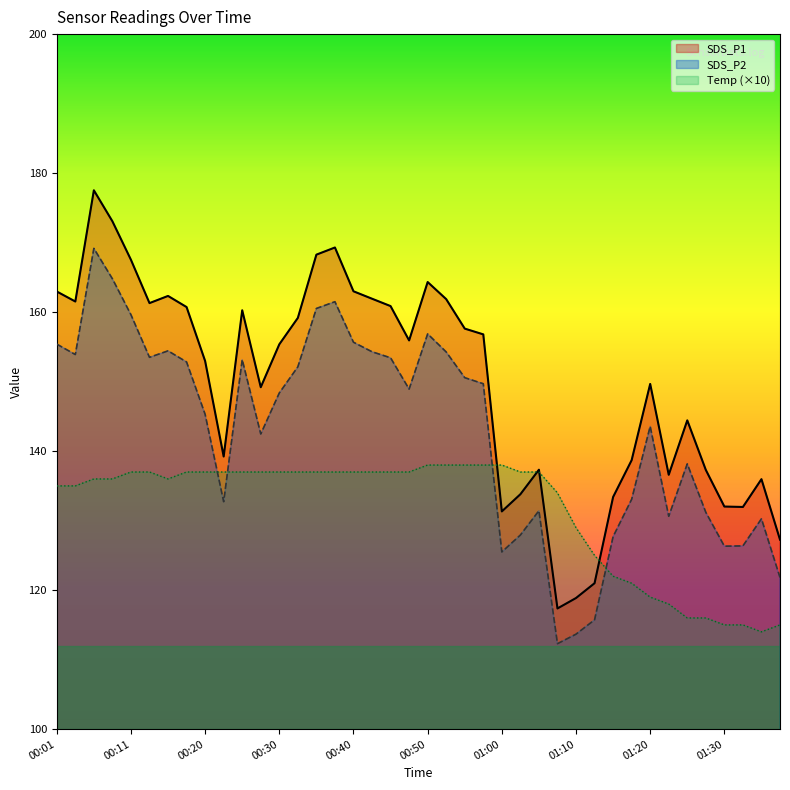

What is the difference between the maximum and minimum values in the SDS_P1 series?

60.2